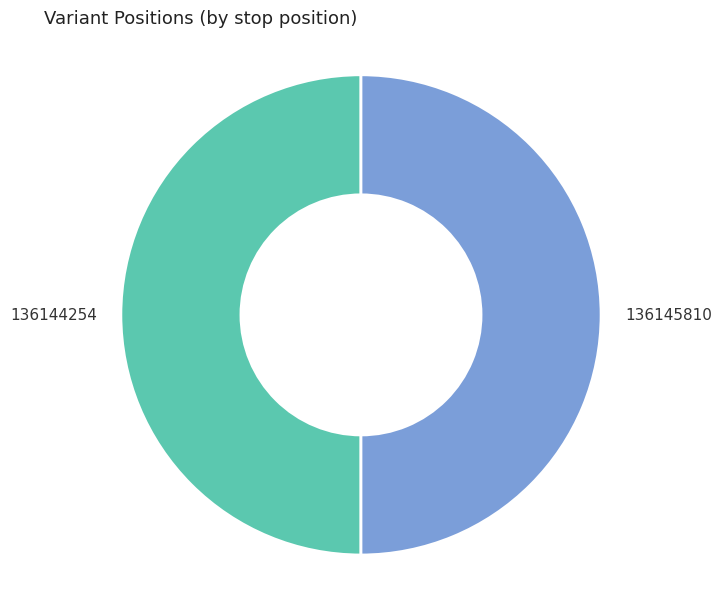

Count the number of slices in the pie.

2